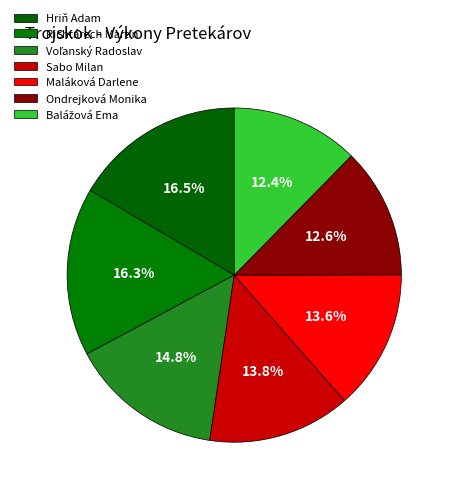

How many slices are in this pie chart?

7